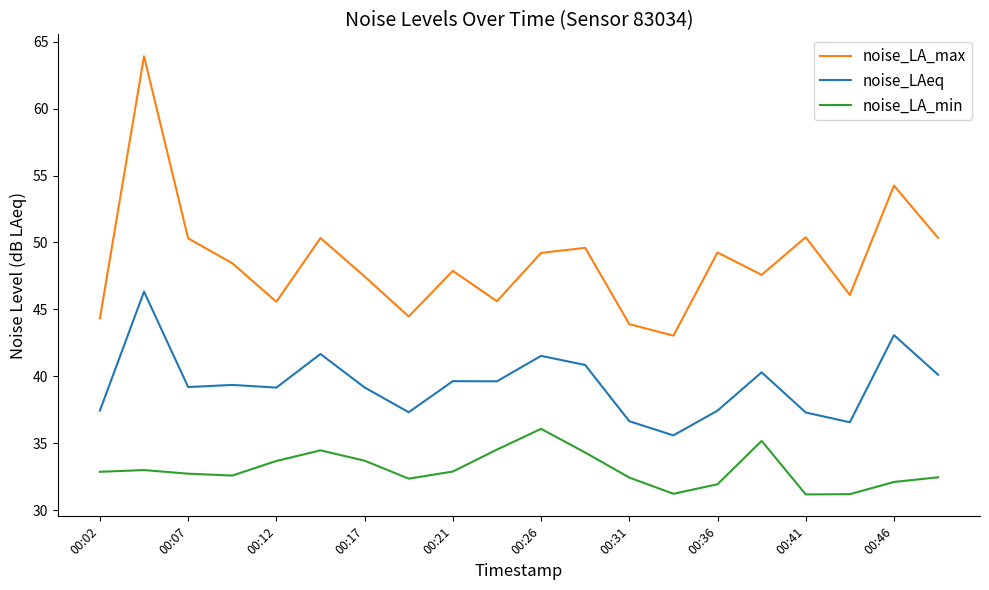

Rank the series by their average value, from lowest to highest.

noise_LA_min, noise_LAeq, noise_LA_max